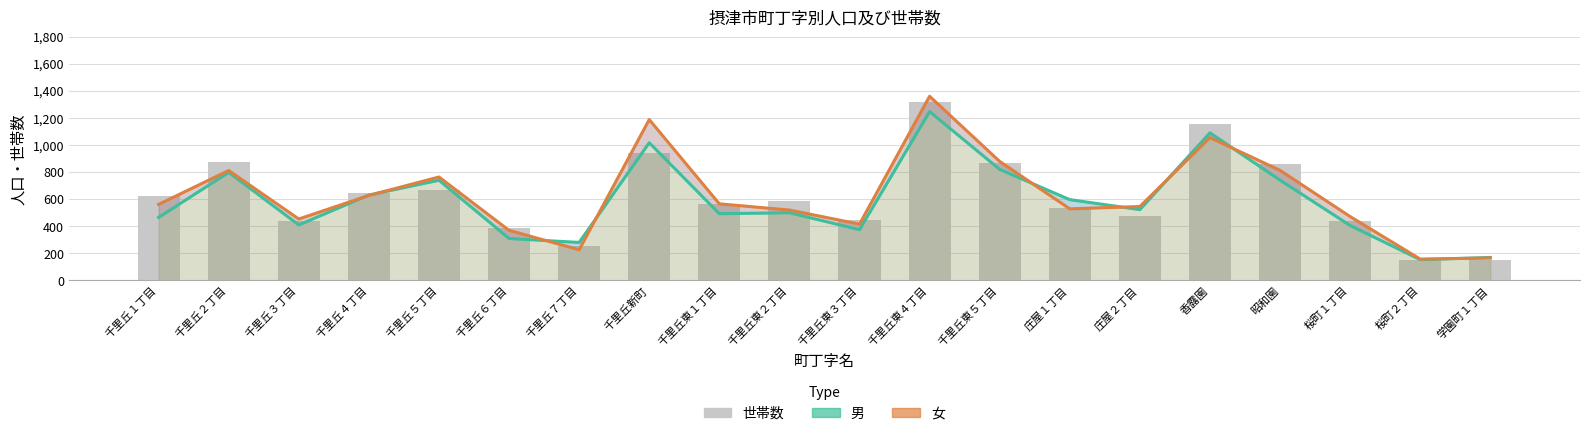

Where does the 女 series first go above 561?

千里丘２丁目